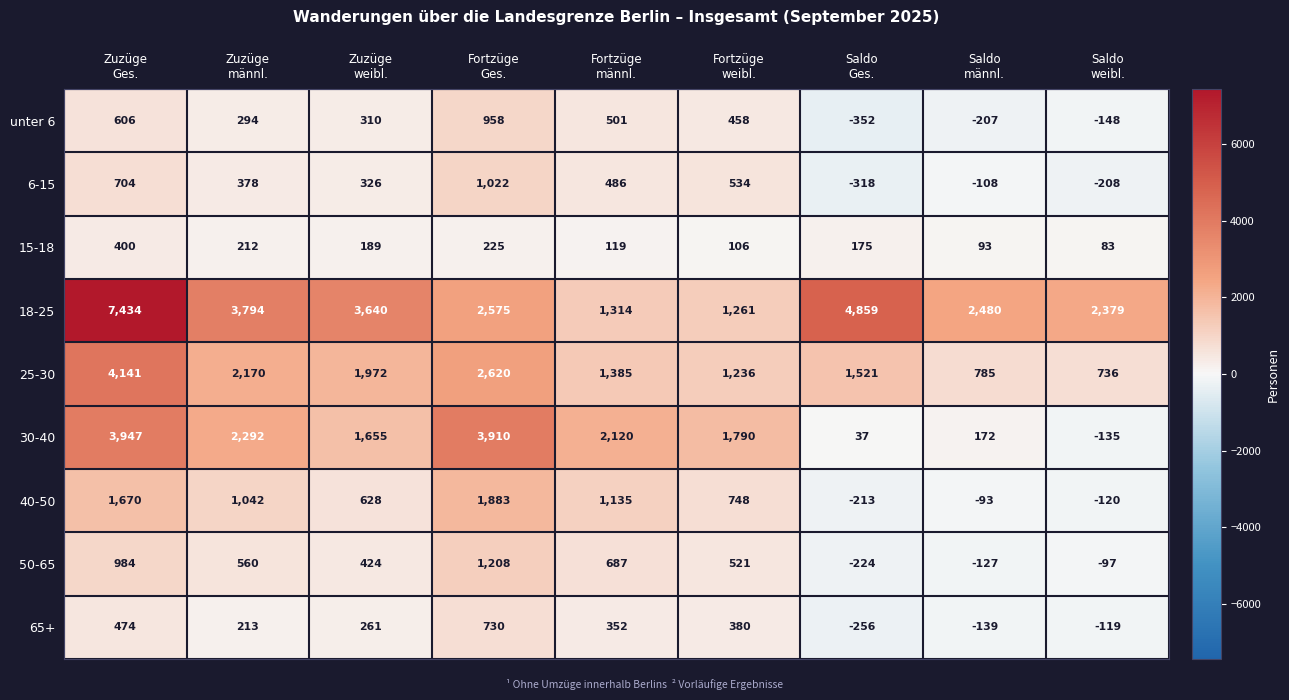

Which series has the largest total across all categories?

18-25